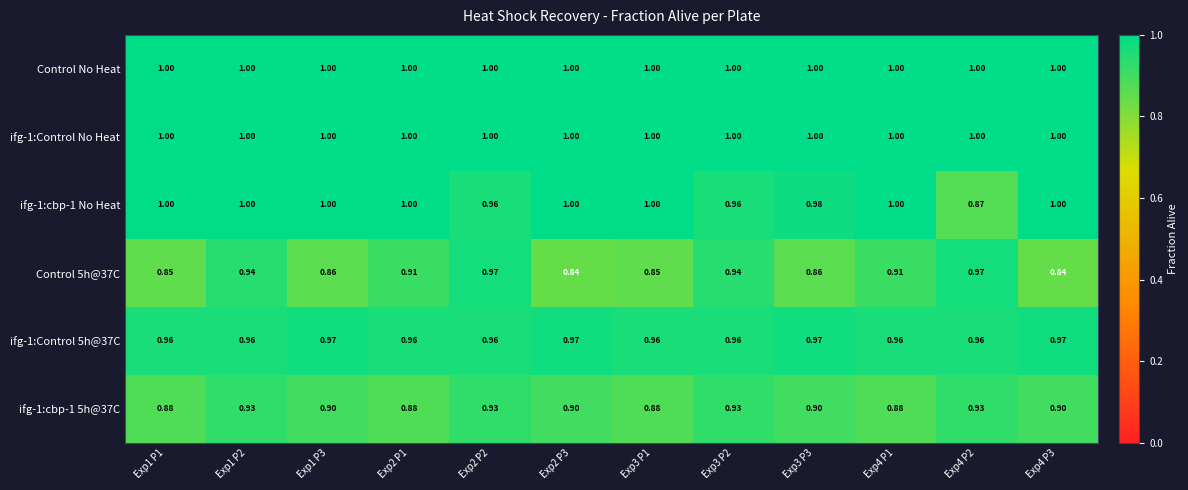

Count the number of categories in the chart.

12